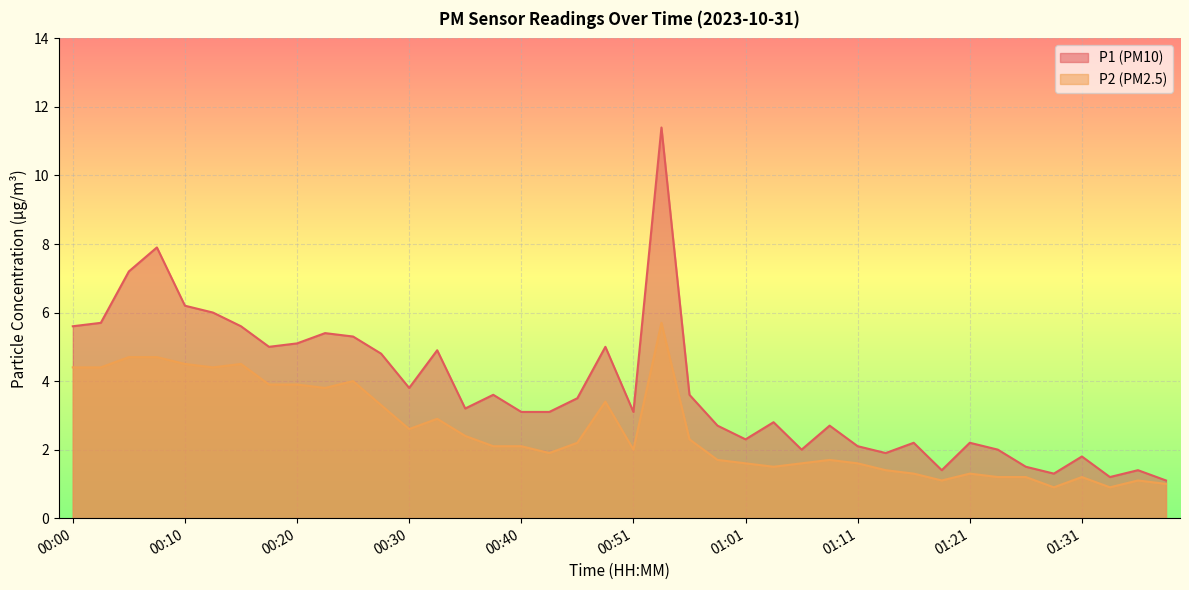

How many distinct data groups are displayed?

2